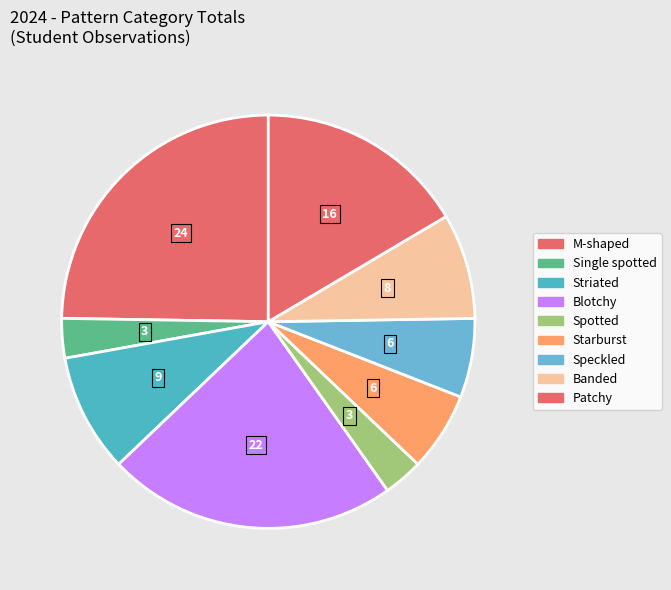

Rank the categories by value from lowest to highest.

Single spotted, Spotted, Starburst, Speckled, Banded, Striated, Patchy, Blotchy, M-shaped